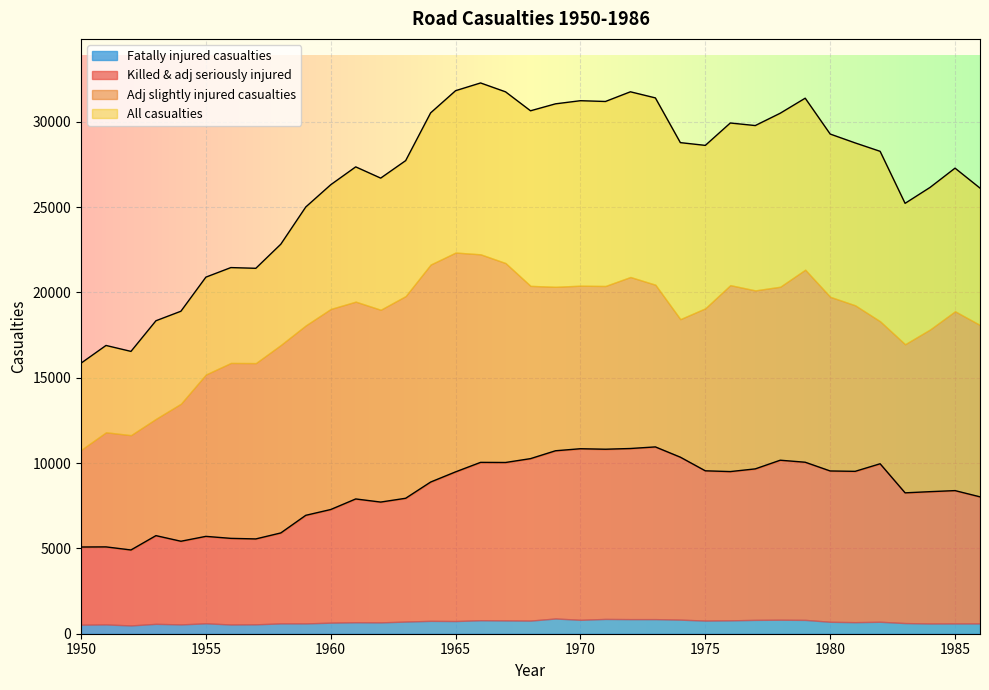

True or false: Fatally injured casualties and Adj seriously injured casualties cross at least once.

False